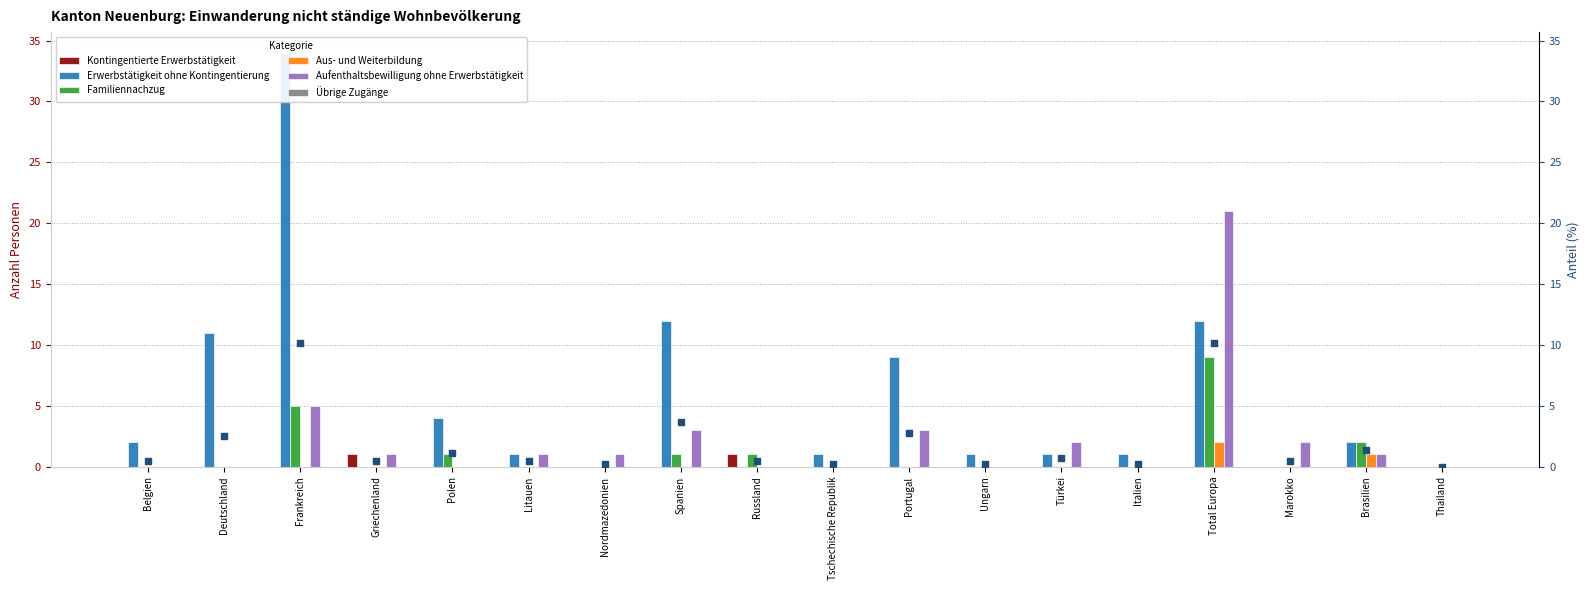

What is the total value across all series at Nordmazedonien?

1